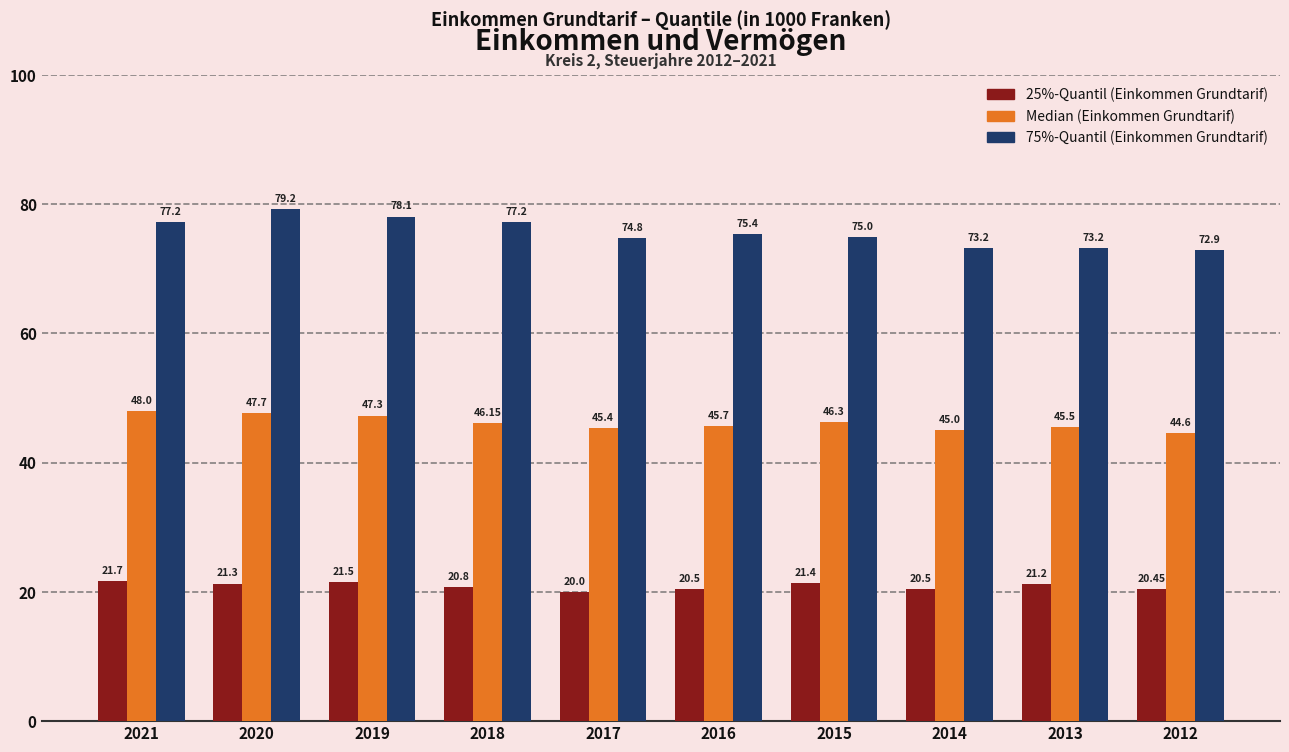

Are the bars horizontal?

No